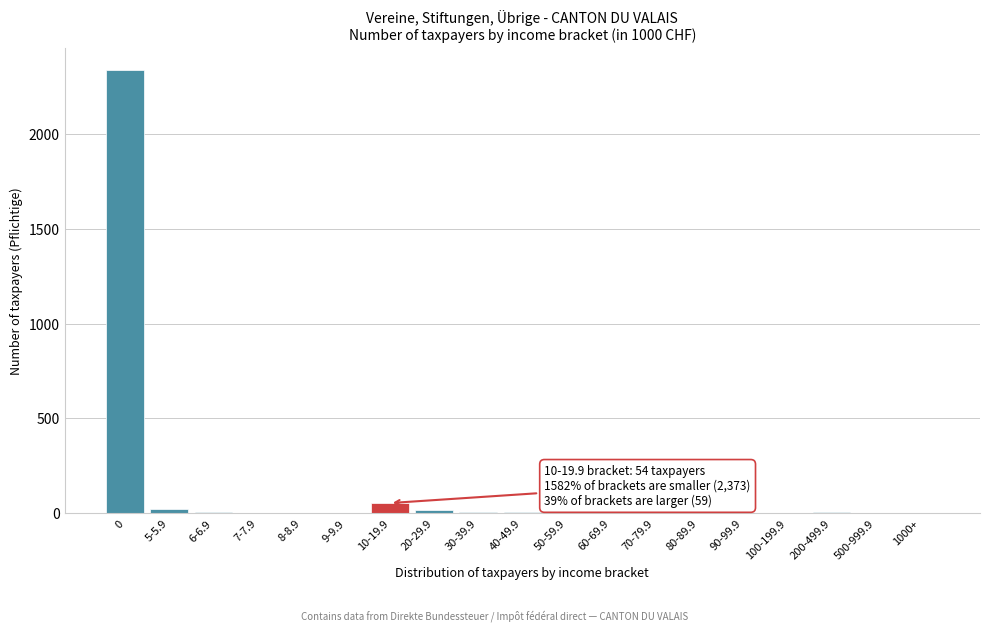

The chart shows a value of 6 at 200-499.9. True or false?

True